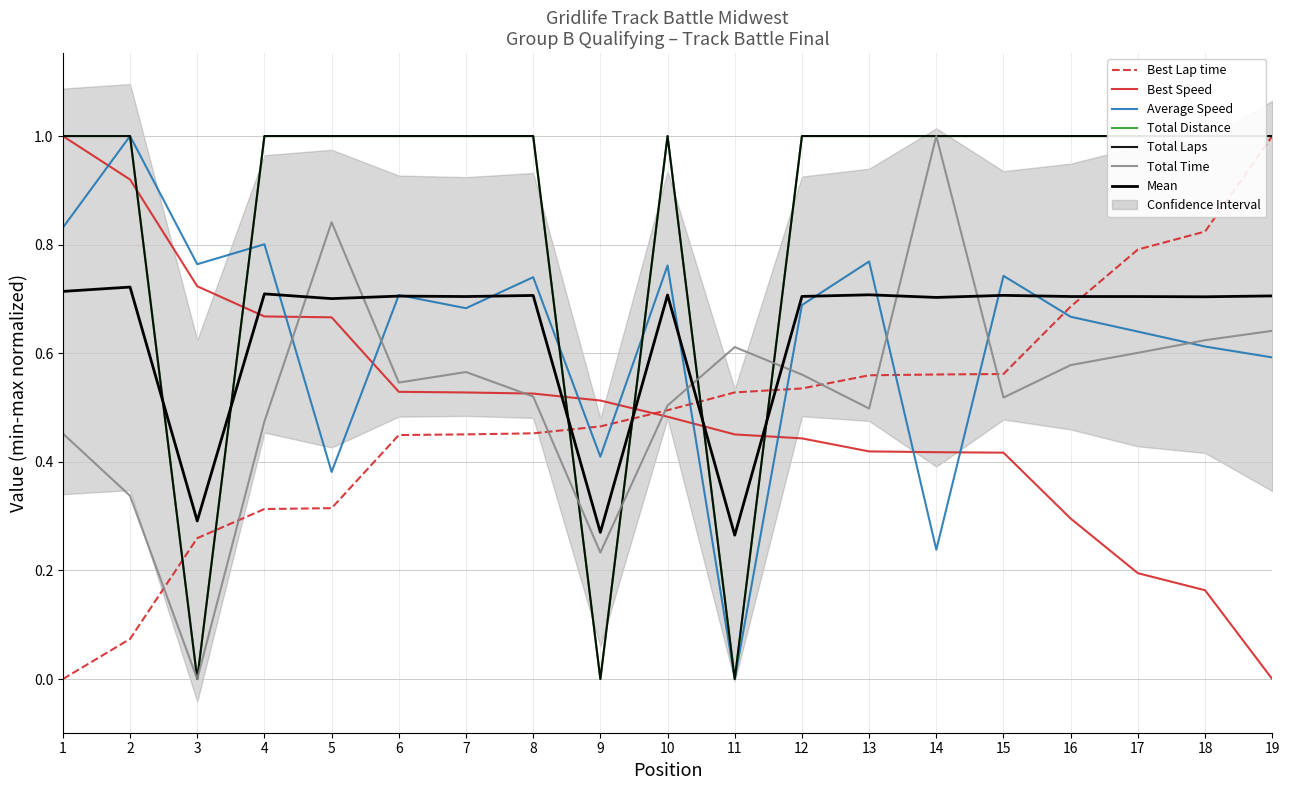

Which category has the lowest value in the Total Time series?

3